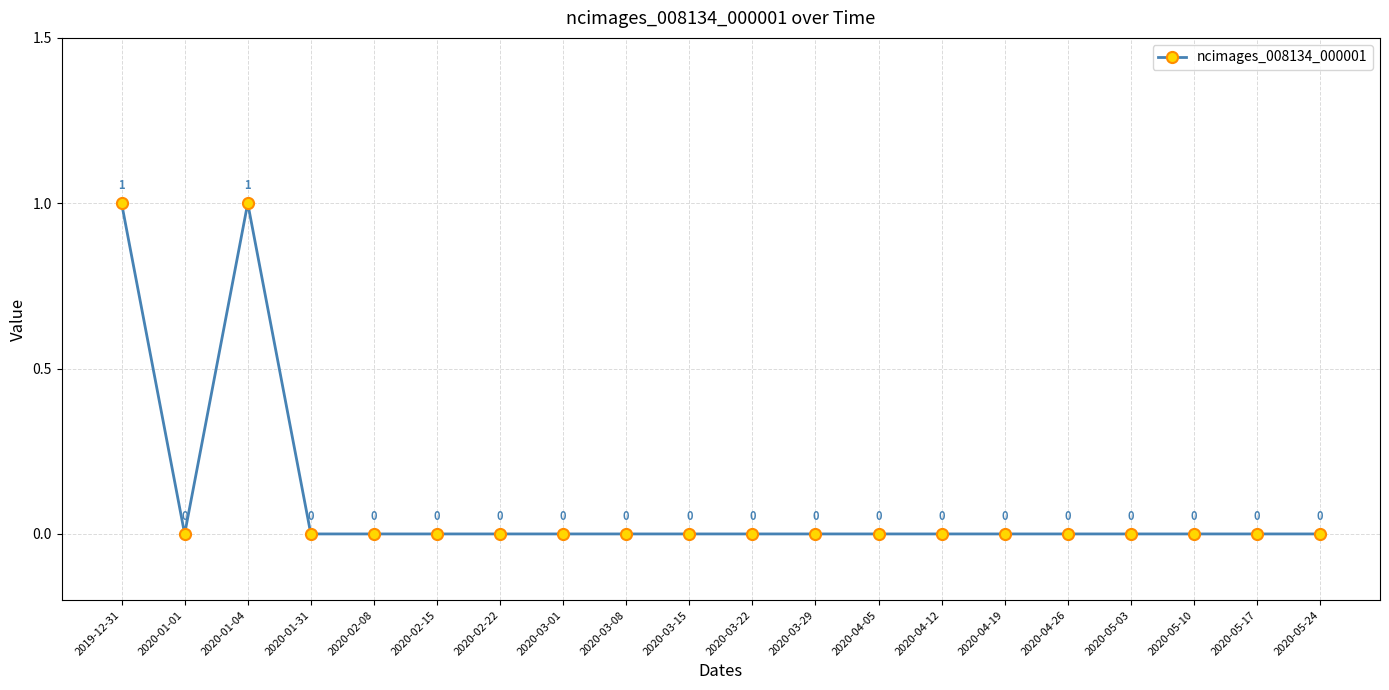

What is the label of the 20th point from the right?

2019-12-31